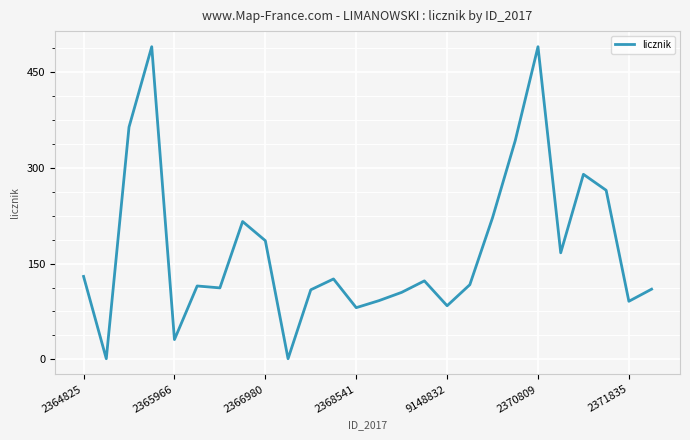

What is the average value?

172